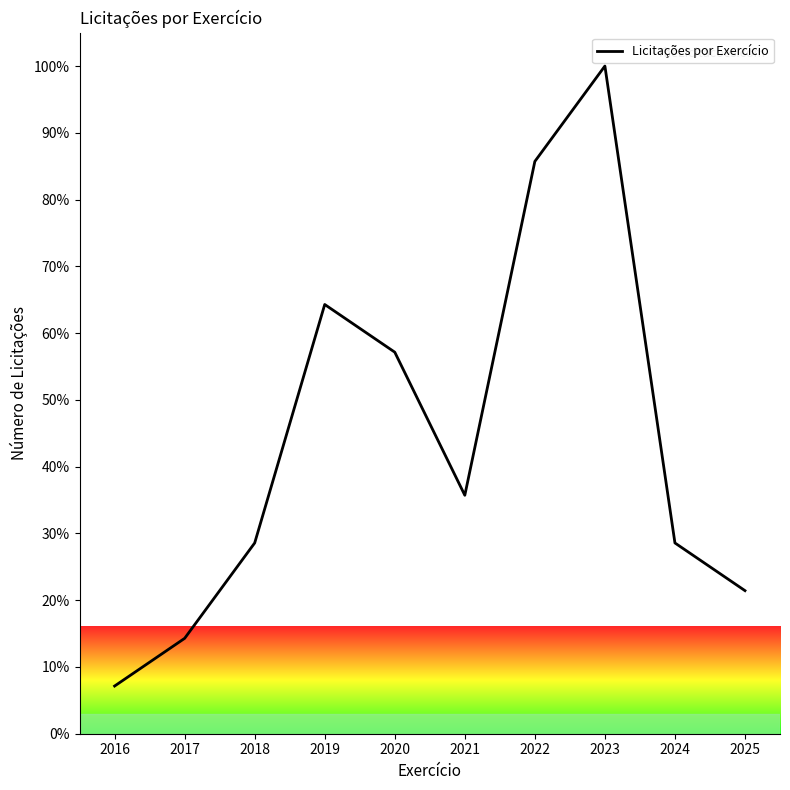

Between 2020 and 2016, which is larger?

2020